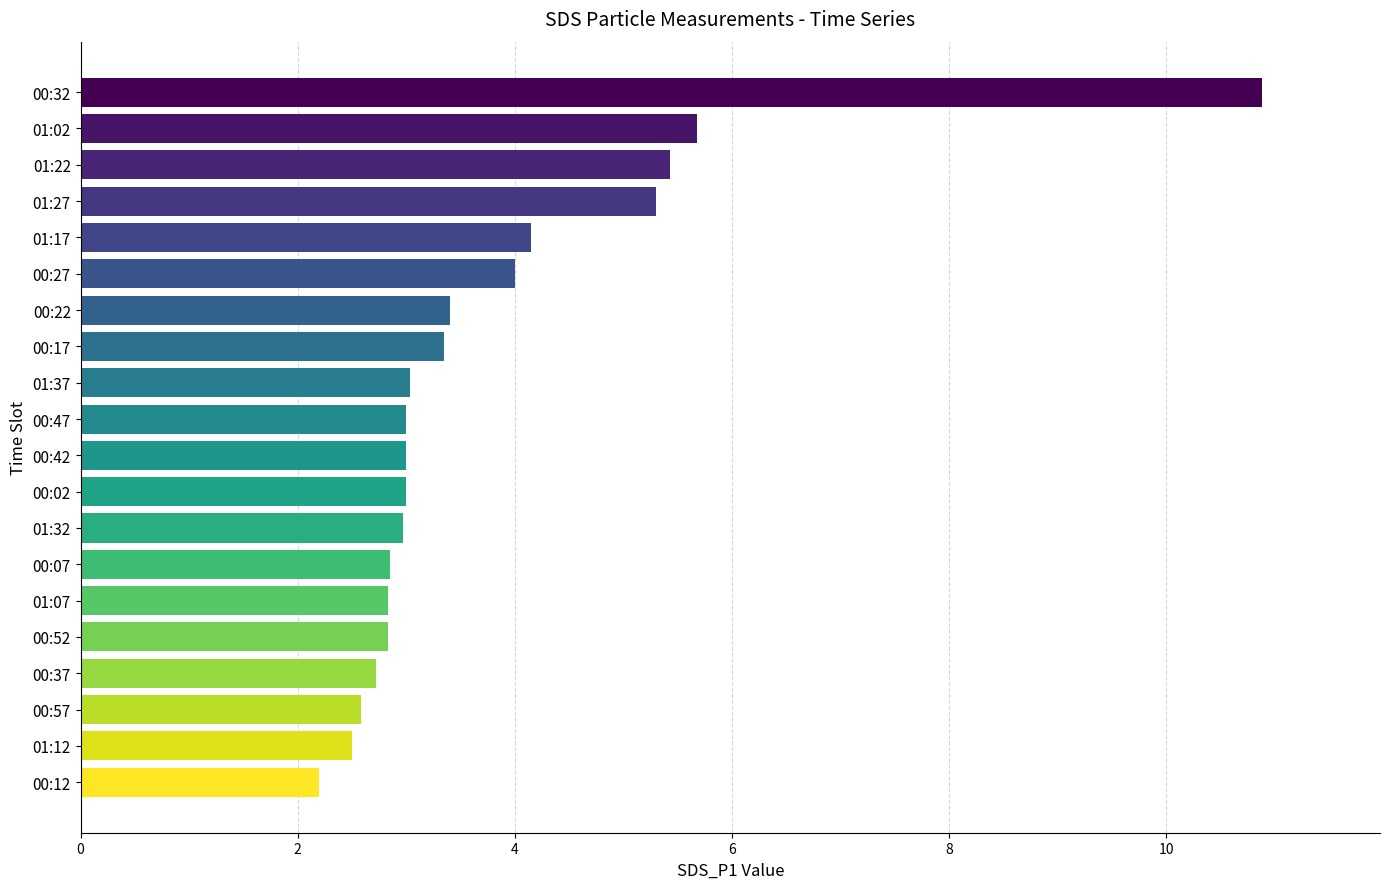

What is the difference between the second highest and second lowest values?

3.2